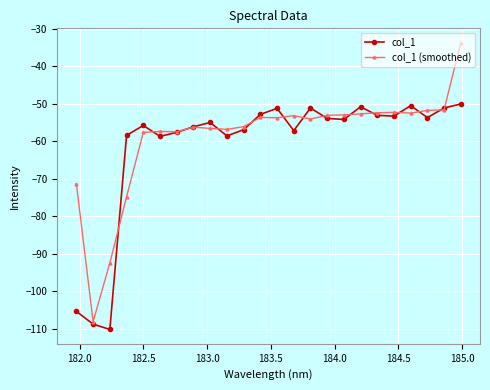

How many categories are shown in the chart?

24